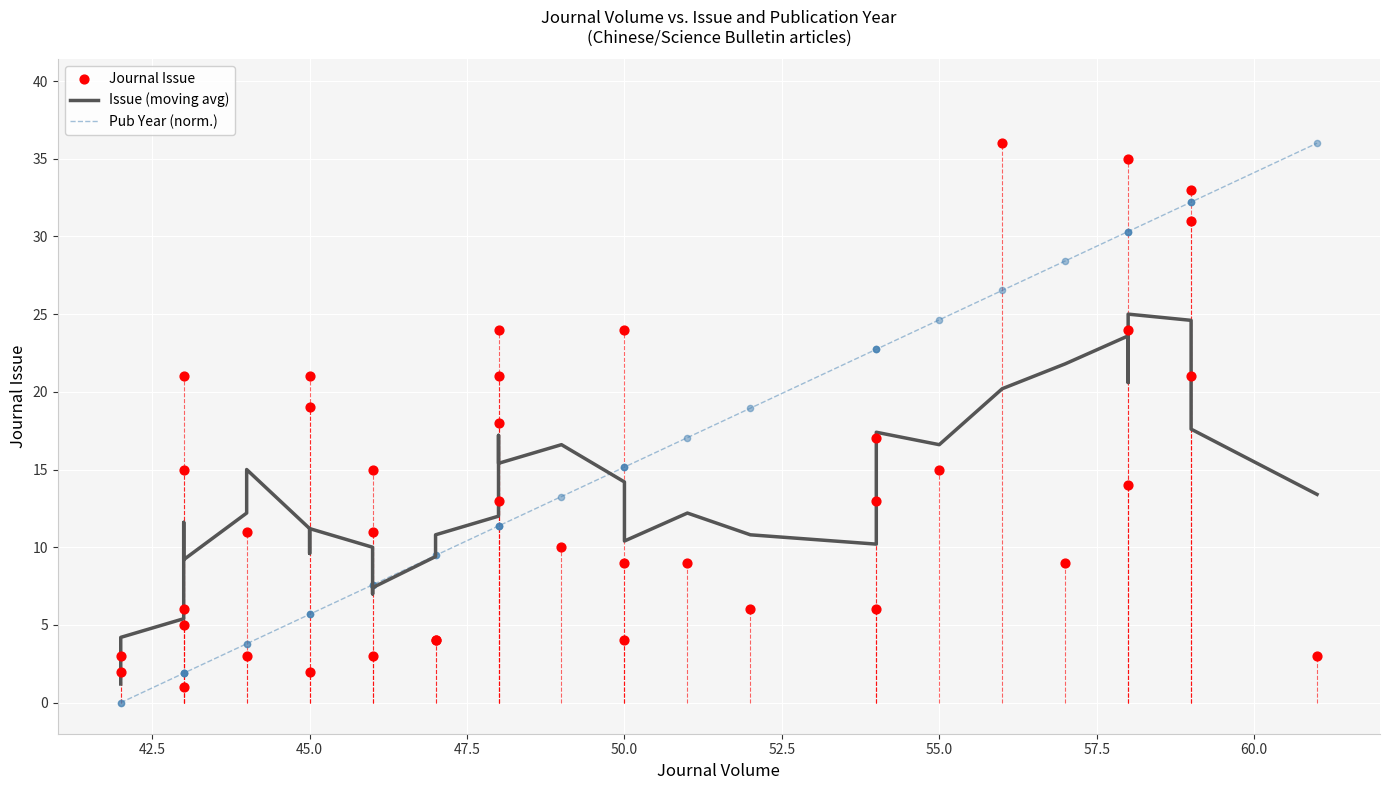

Is the value of Journal Issue at 30 greater than the value of Issue (moving avg) at 40.0?

Yes